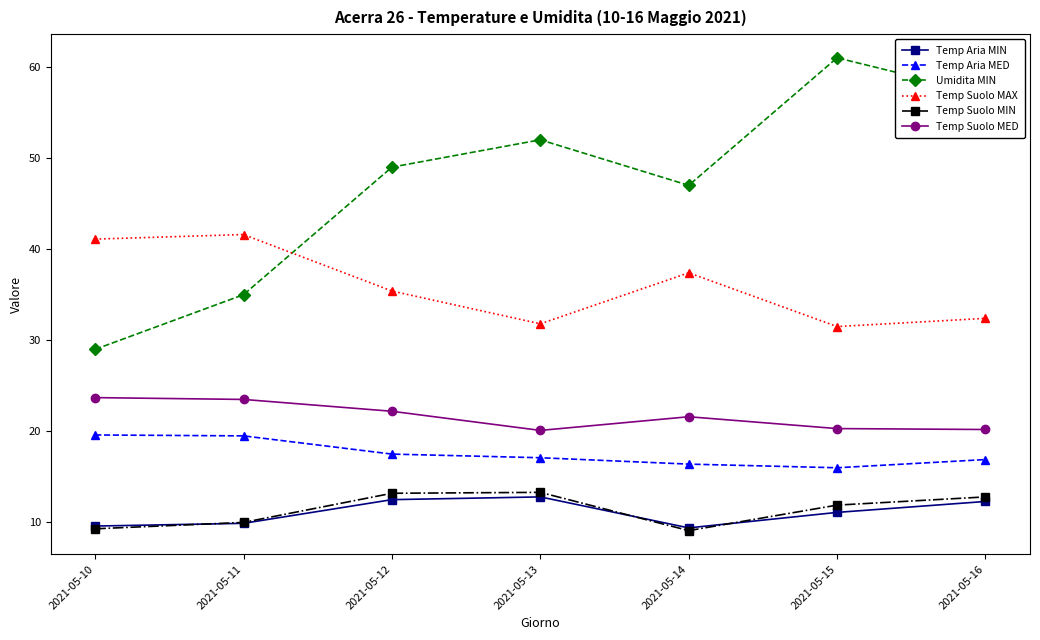

True or false: Temp Suolo MIN and Temp Aria MED intersect in this chart.

False